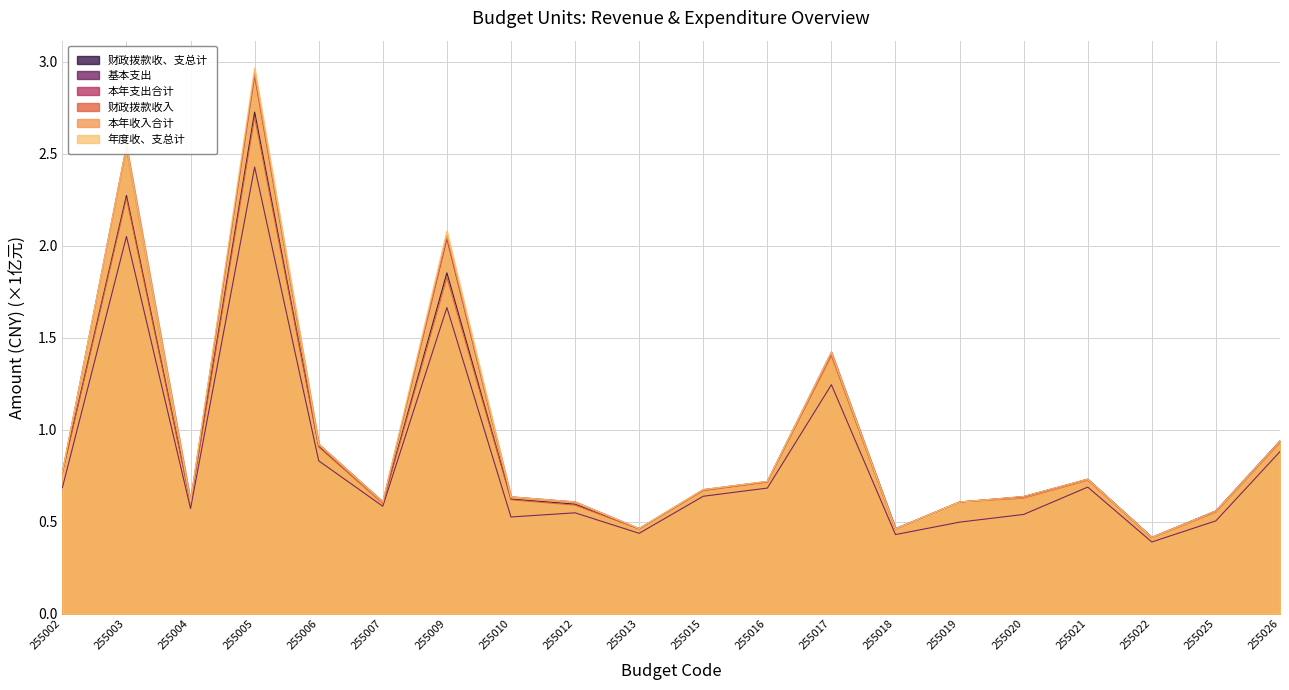

What are all the series names shown in the legend?

年度收、支总计, 本年收入合计, 财政拨款收入, 本年支出合计, 基本支出, 财政拨款收、支总计